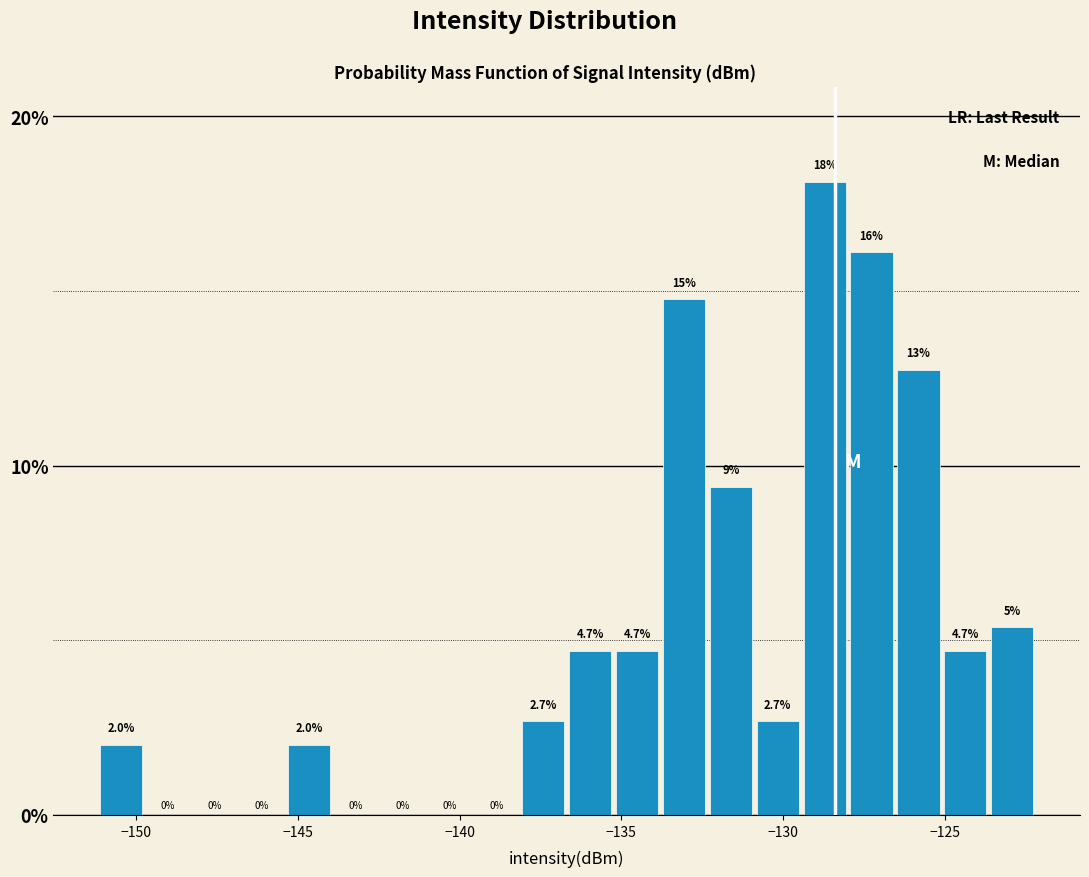

Around what value on the x-axis is the tallest bar? Give the approximate position of its centre, as read against the axis.

-128.5